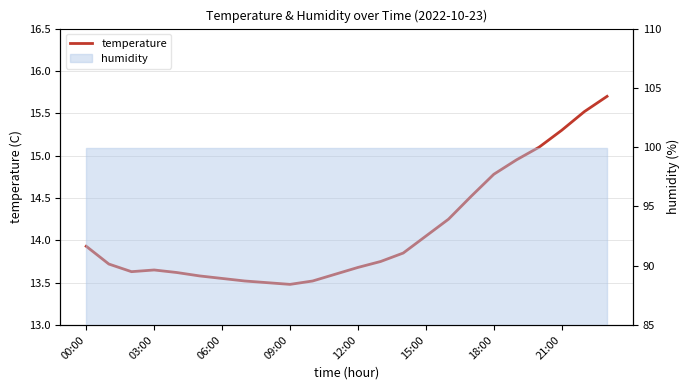

How many lines are shown in the chart?

1